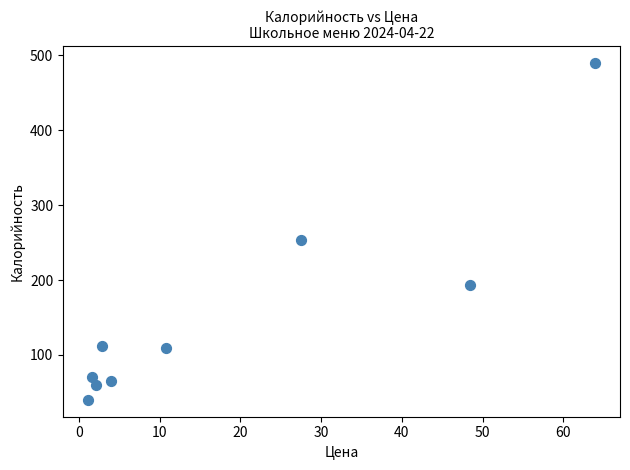

What is the range of Y values (max minus min)?

450.0